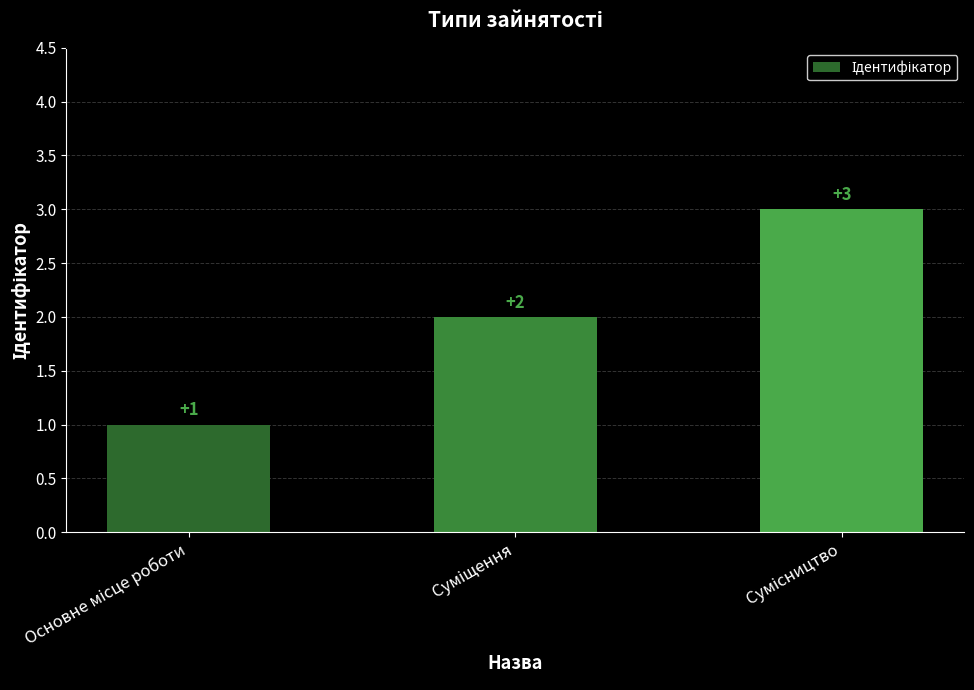

What is the maximum value shown in the chart?

3